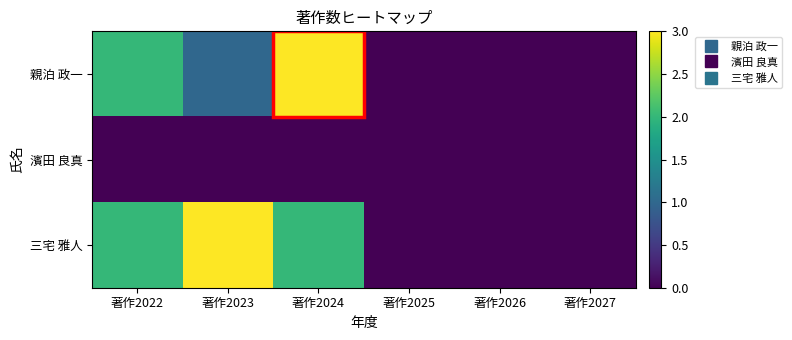

At which category is the sum across all series the highest?

著作2024